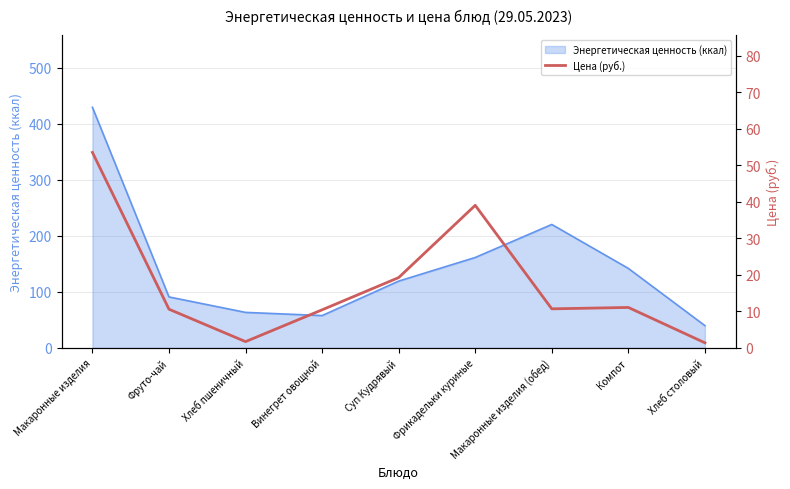

How many data points does each series have?

9